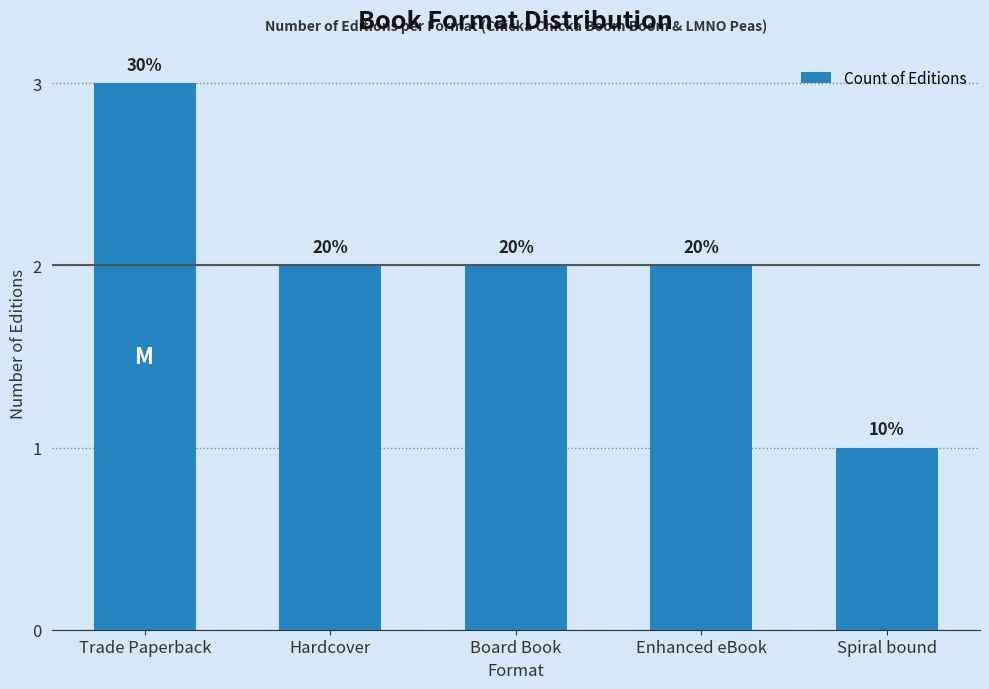

How many bars are there in total?

5